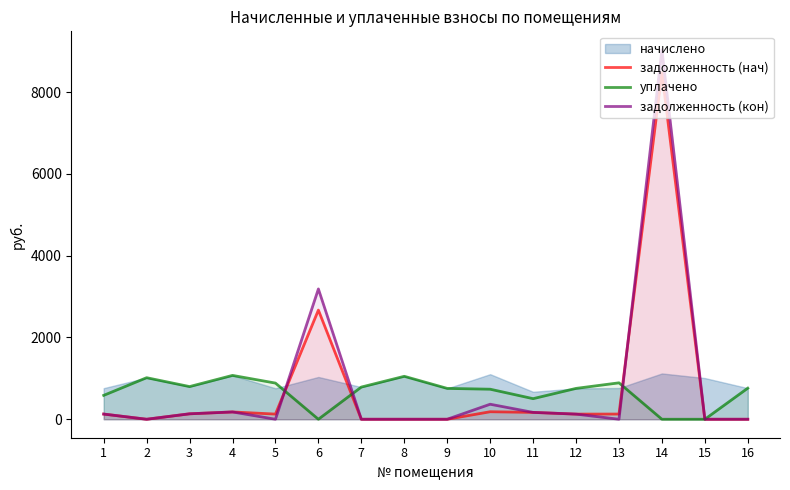

What is the spread (max minus min) of values at 16?

760.3